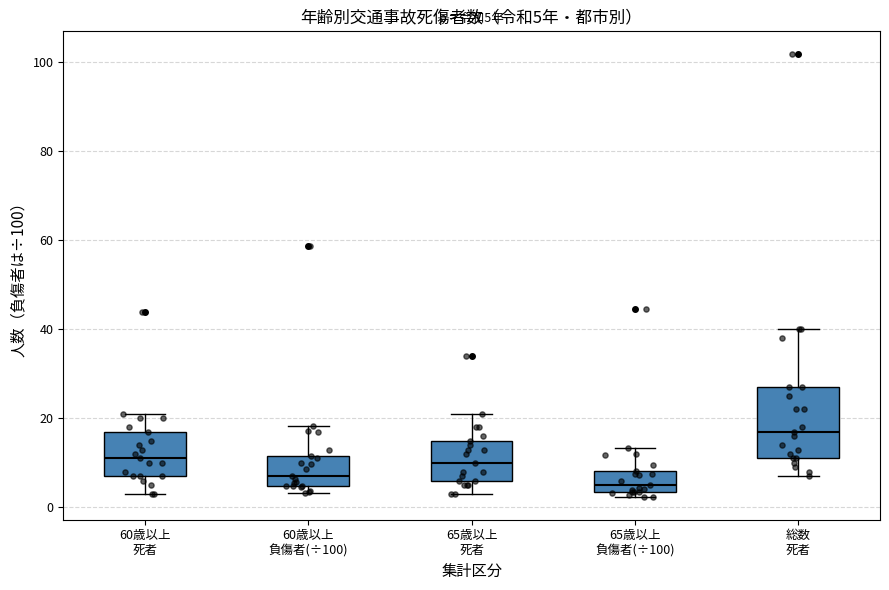

Which box is the tallest, from its lower edge to its upper edge?

総数 死者